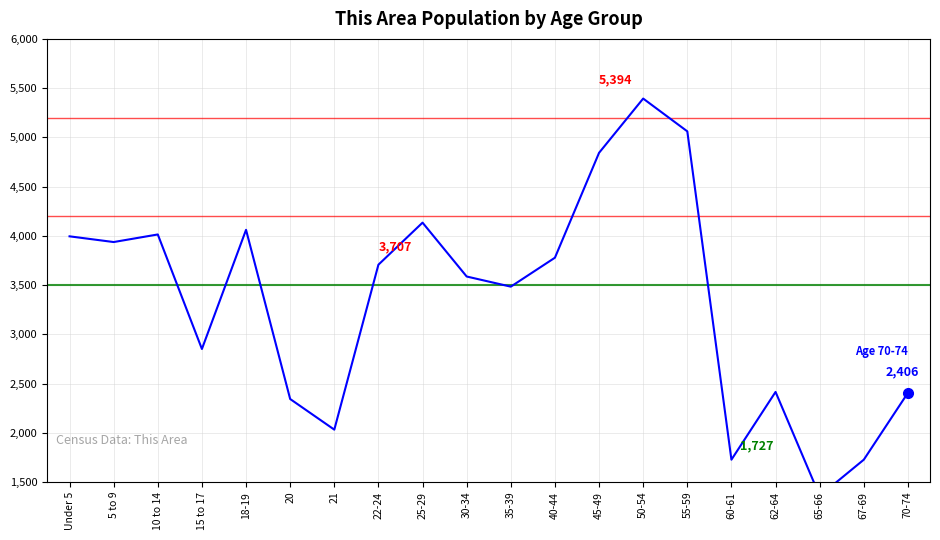

What is the difference between the values at 45-49 and 15 to 17?

1992